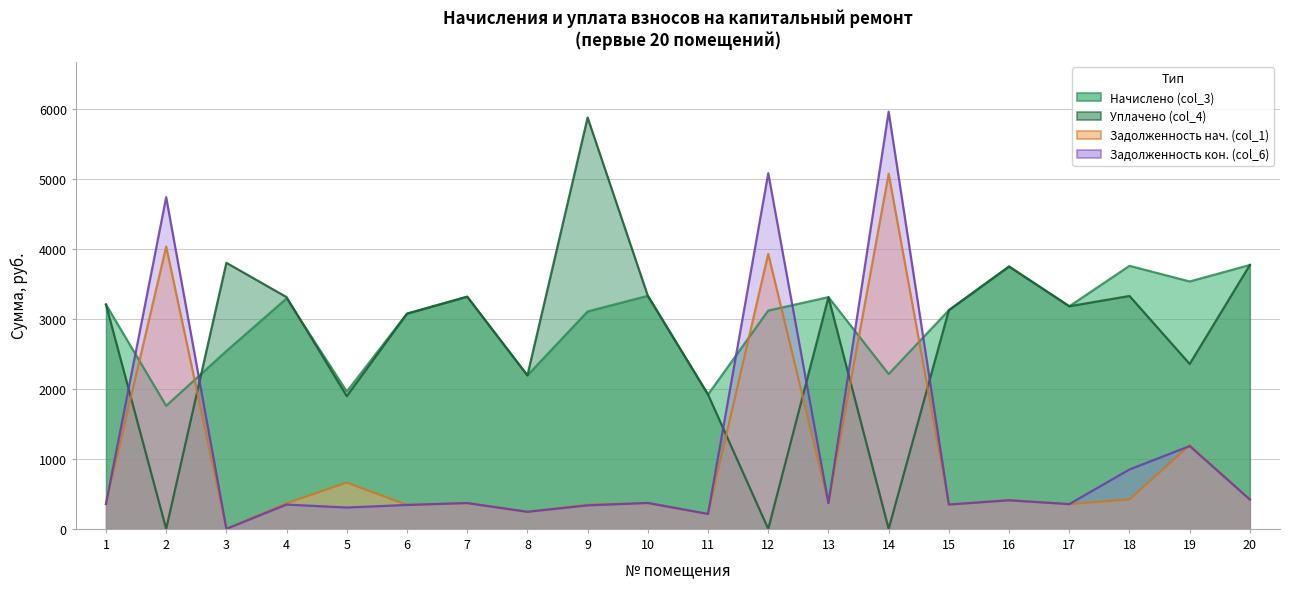

At which category is the sum across all series the highest?

14